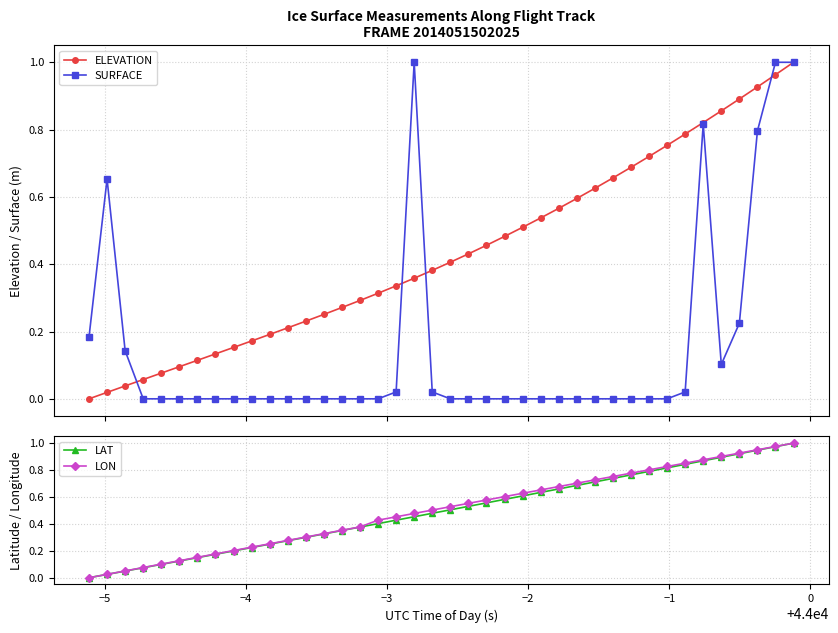

Which series ends up on top after the final intersection of LON and SURFACE?

SURFACE